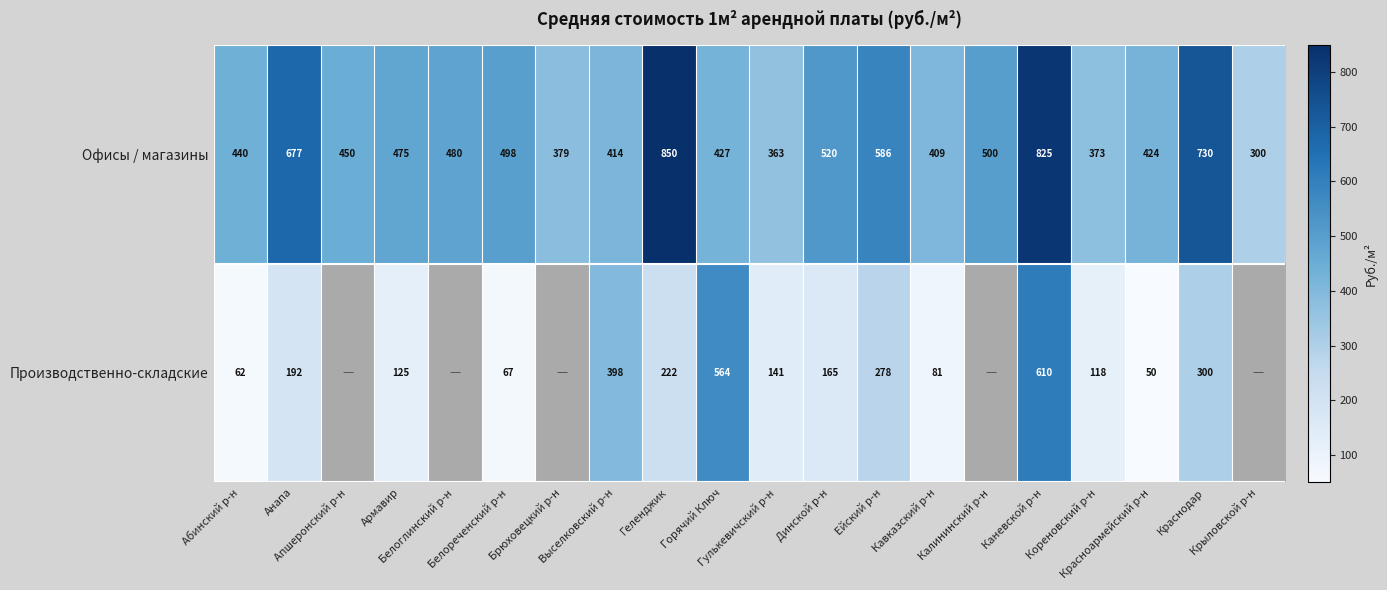

How many series are shown in this chart?

2